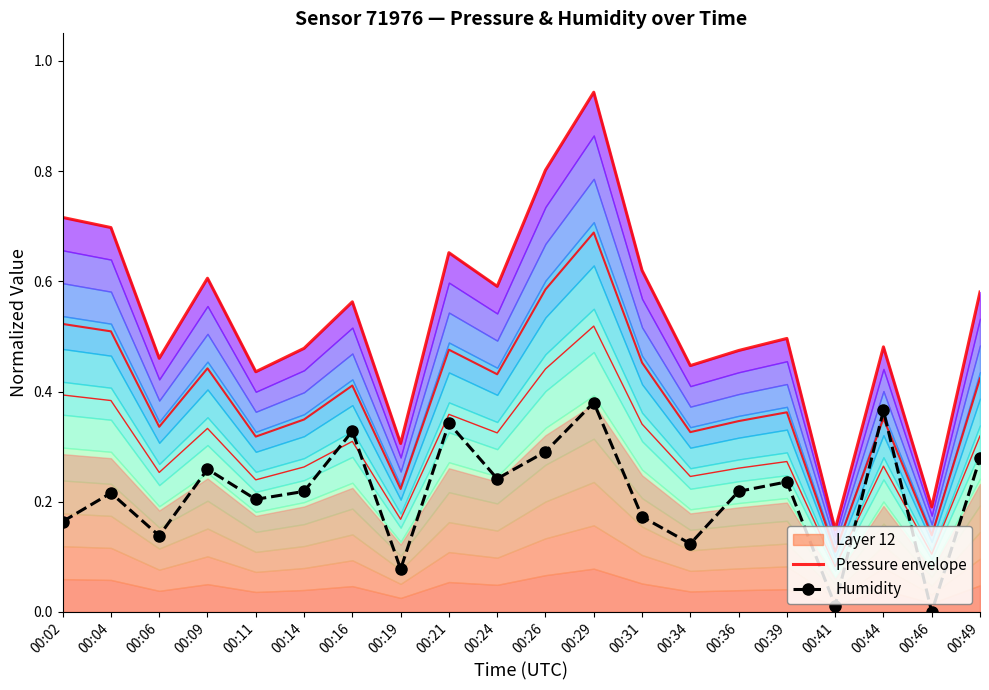

In Pressure envelope, how many points are higher than both neighbors (excluding endpoints)?

6